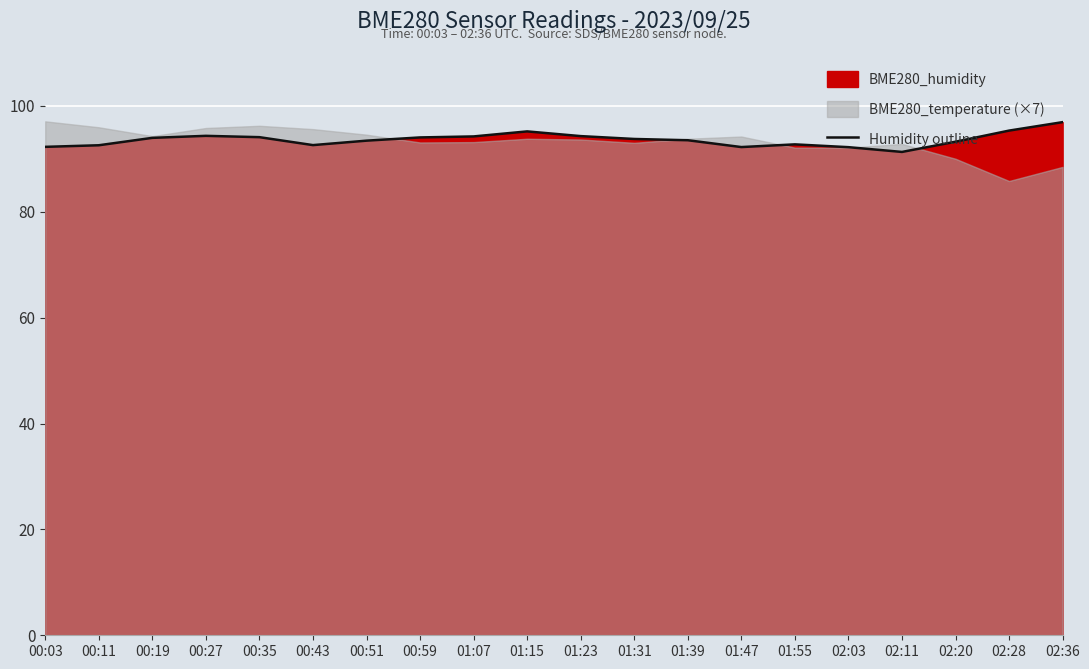

What is the average value?

93.6